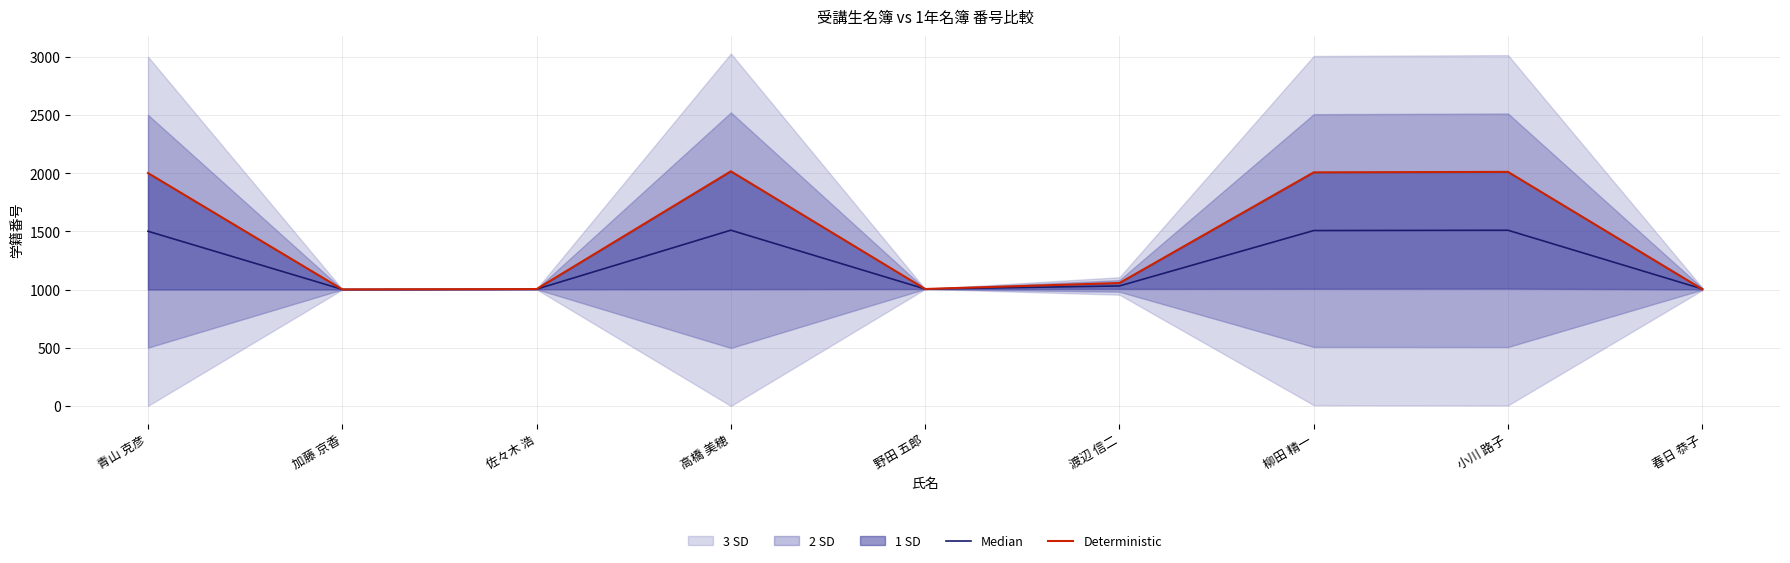

Reading left to right, extract all data points from this chart.

Median: 1501.0	1001.5	1003.5	1510.0	1005.0	1031.0	1507.0	1509.5	1005.5
Deterministic: 2001.0	1001.0	1004.0	2016.0	1005.0	1056.0	2007.0	2011.0	1002.0